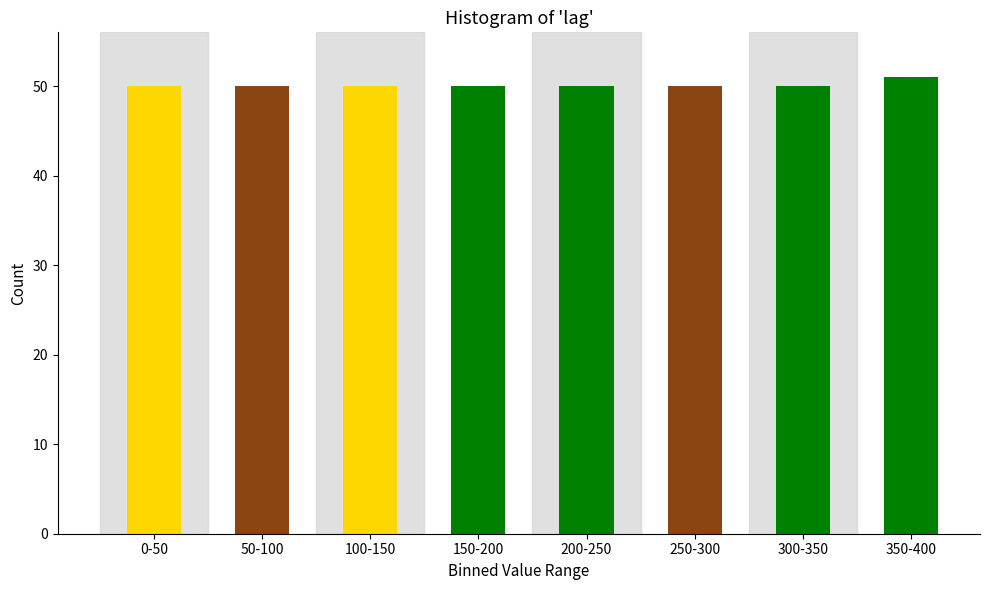

Reading left to right, extract all data points from this chart.

0-50=50	50-100=50	100-150=50	150-200=50	200-250=50	250-300=50	300-350=50	350-400=51